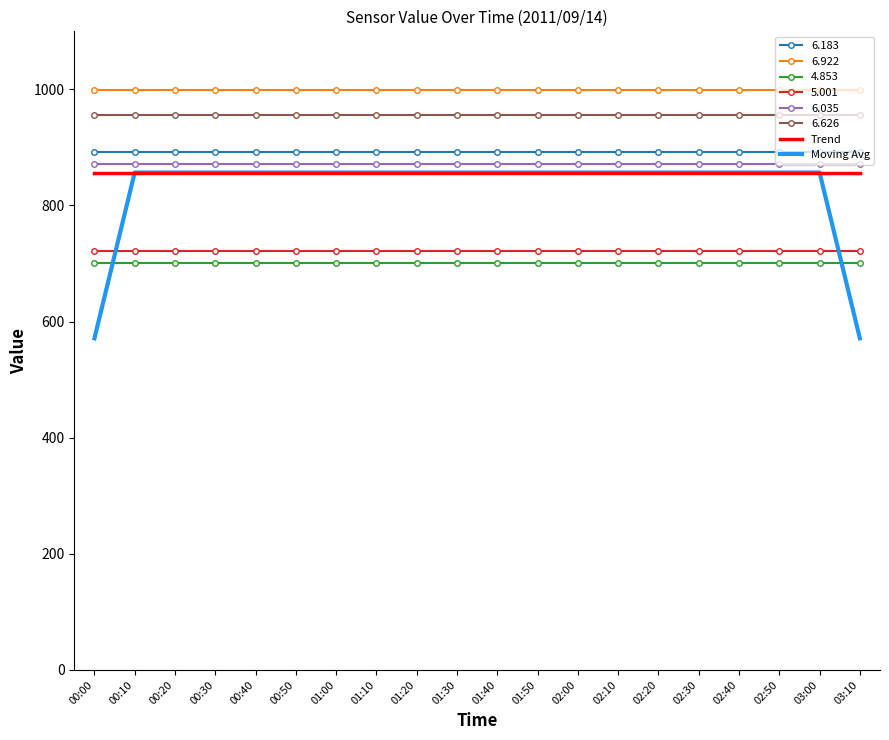

The value of Trend at 00:40 is 856.8. True or false?

True